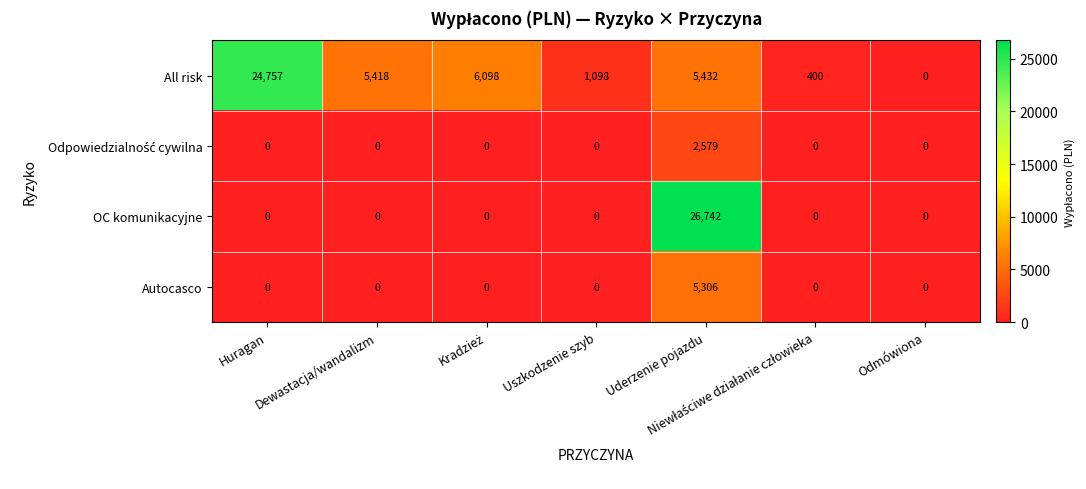

What is the total value across all series at Huragan?

24757